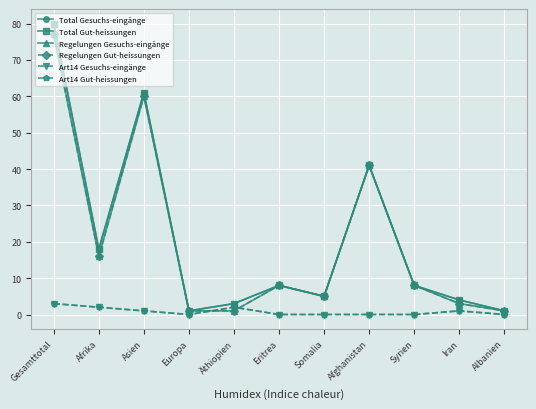

What is the difference between the Total Gut-heissungen values at Albanien and Eritrea?

7